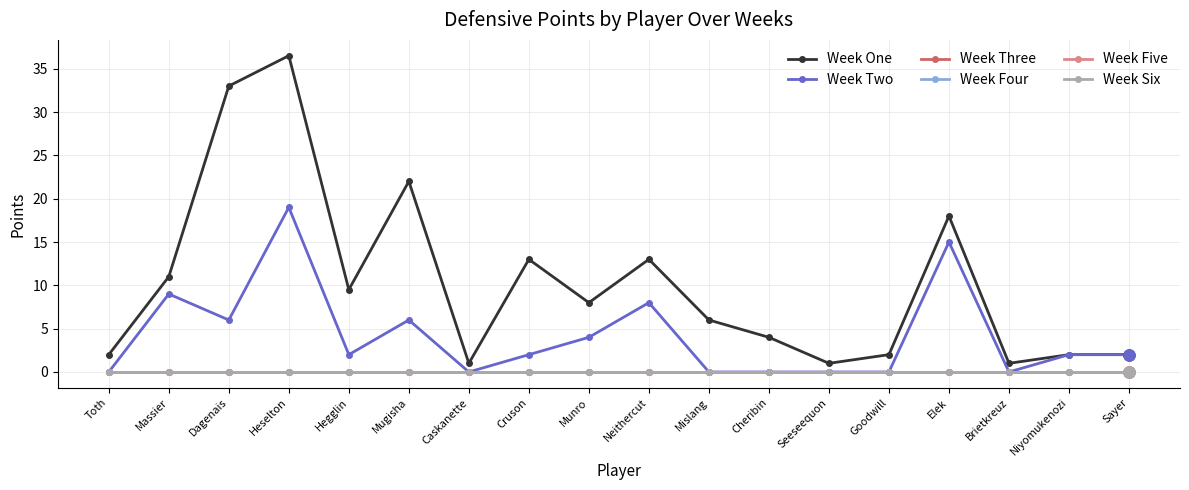

True or false: Week Two and Week Six cross at least once.

False